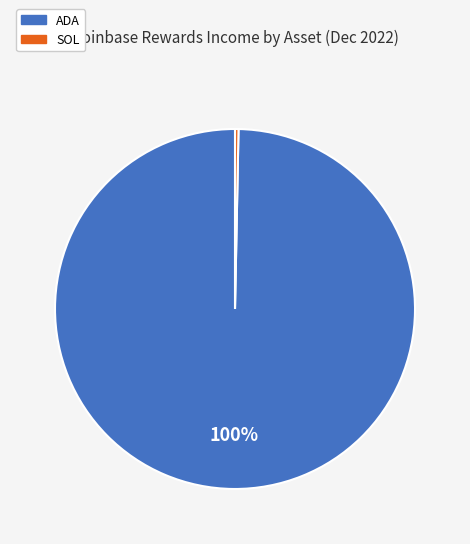

How many slices are in this pie chart?

2